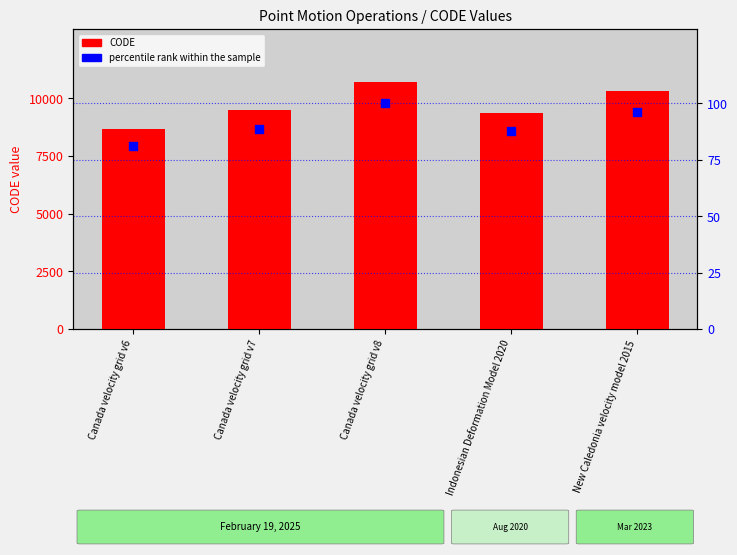

At how many categories does at least one series exceed 4734?

5